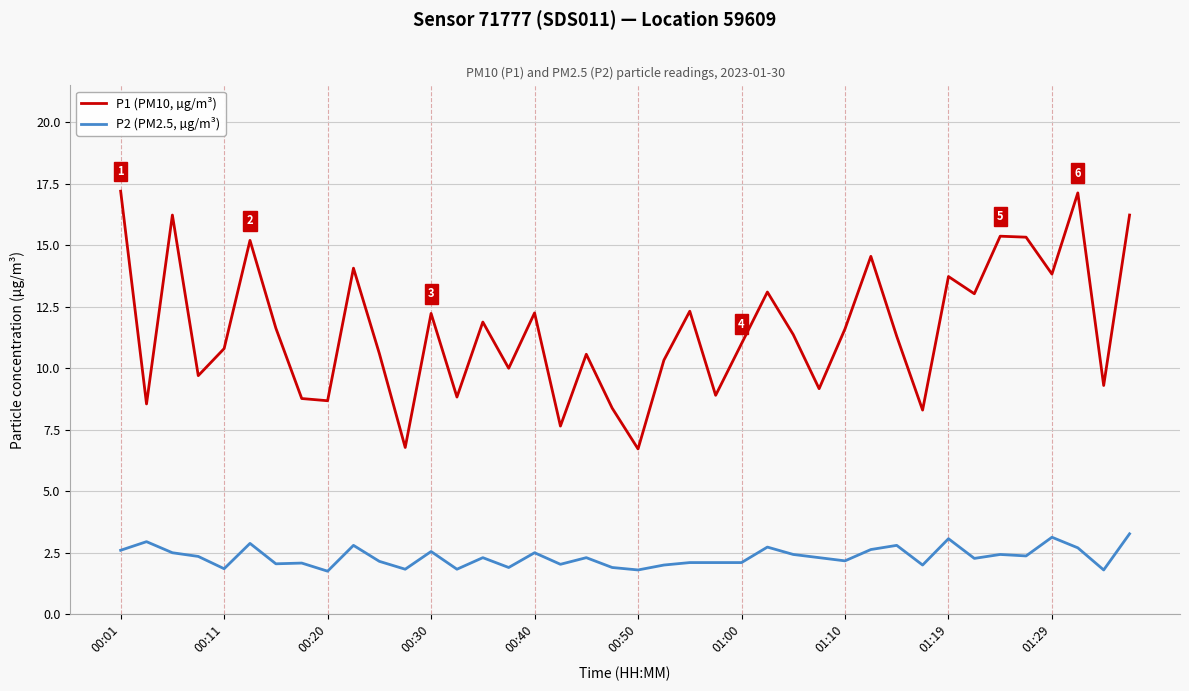

Which series has the largest range (max minus min)?

P1 (PM10, µg/m³)